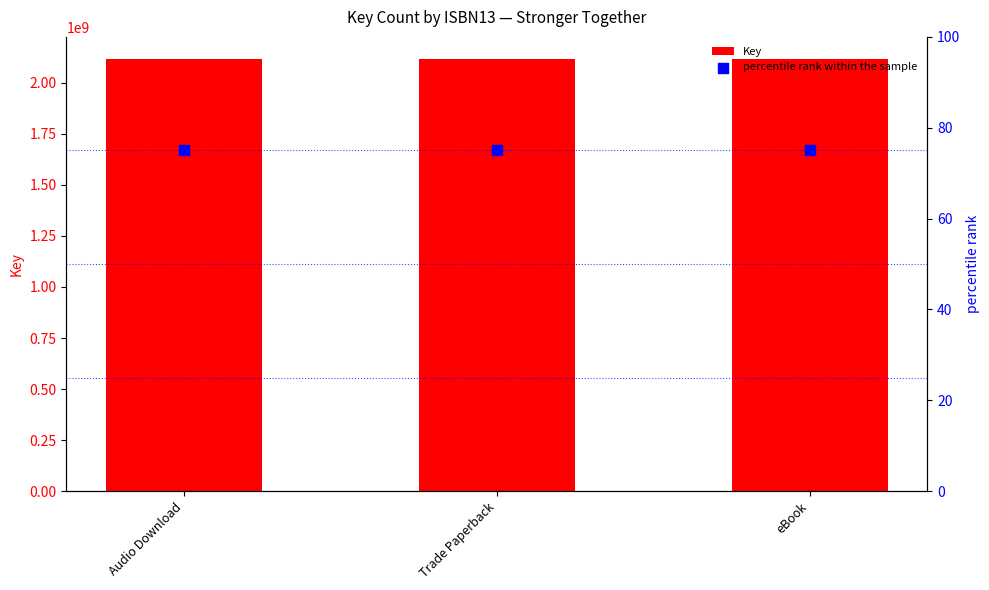

Which series reaches the minimum Y coordinate?

percentile rank within the sample